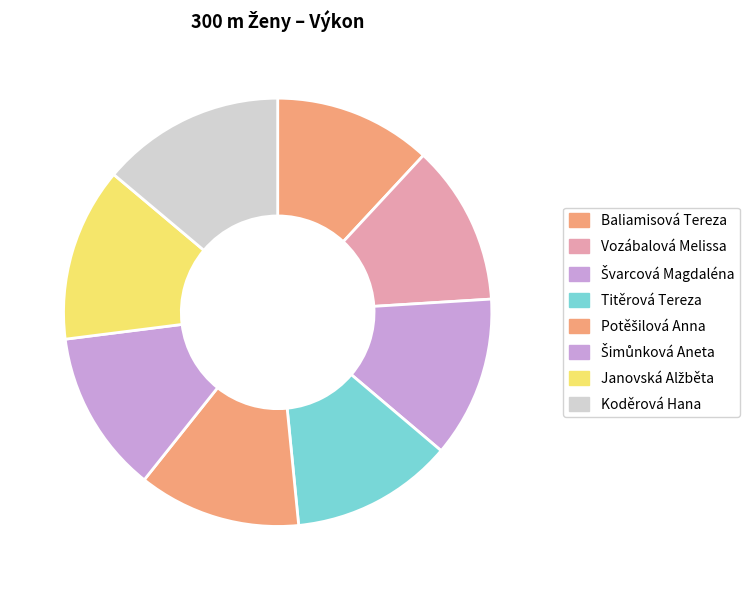

Which slice is the smallest?

Baliamisová Tereza